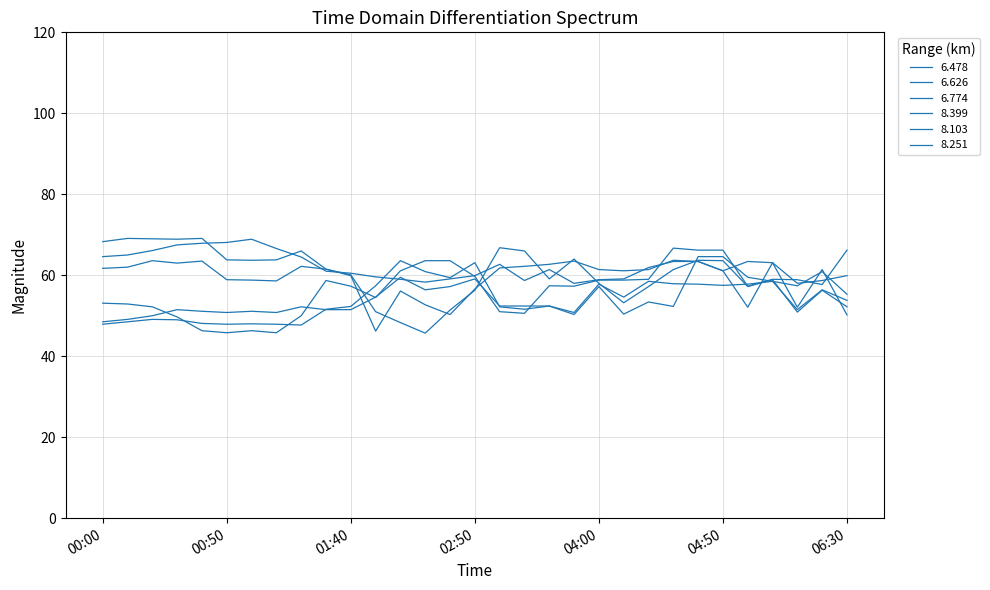

How many series are shown in this chart?

6